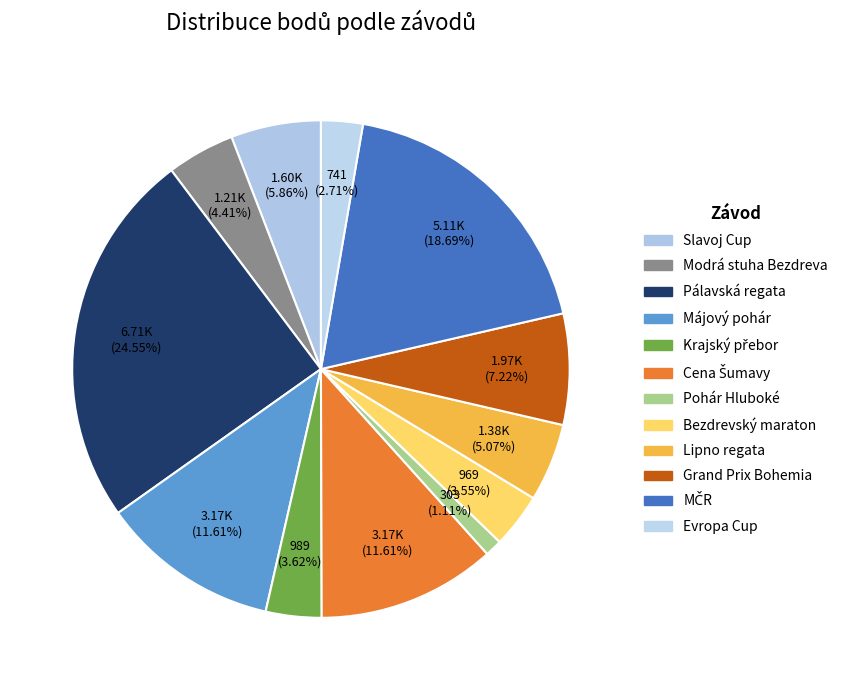

To the nearest percent, what is the average slice percentage?

8%